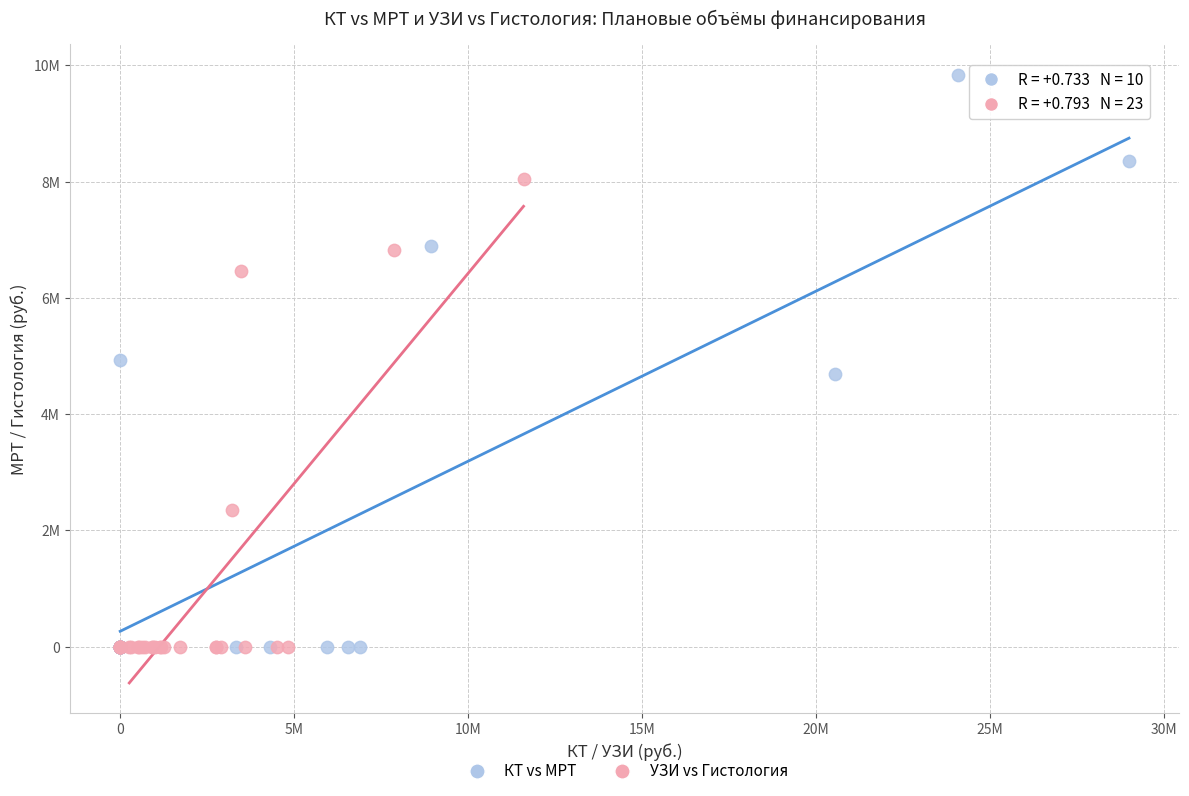

Which series contains the highest Y value?

КТ vs МРТ